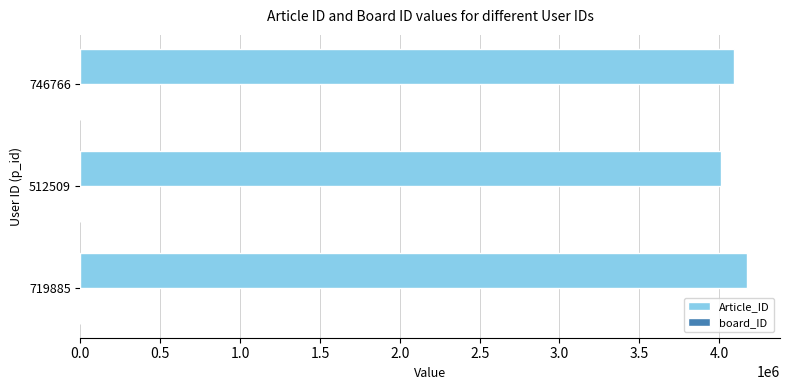

The value of Article_ID at 719885 is 4172264. True or false?

True